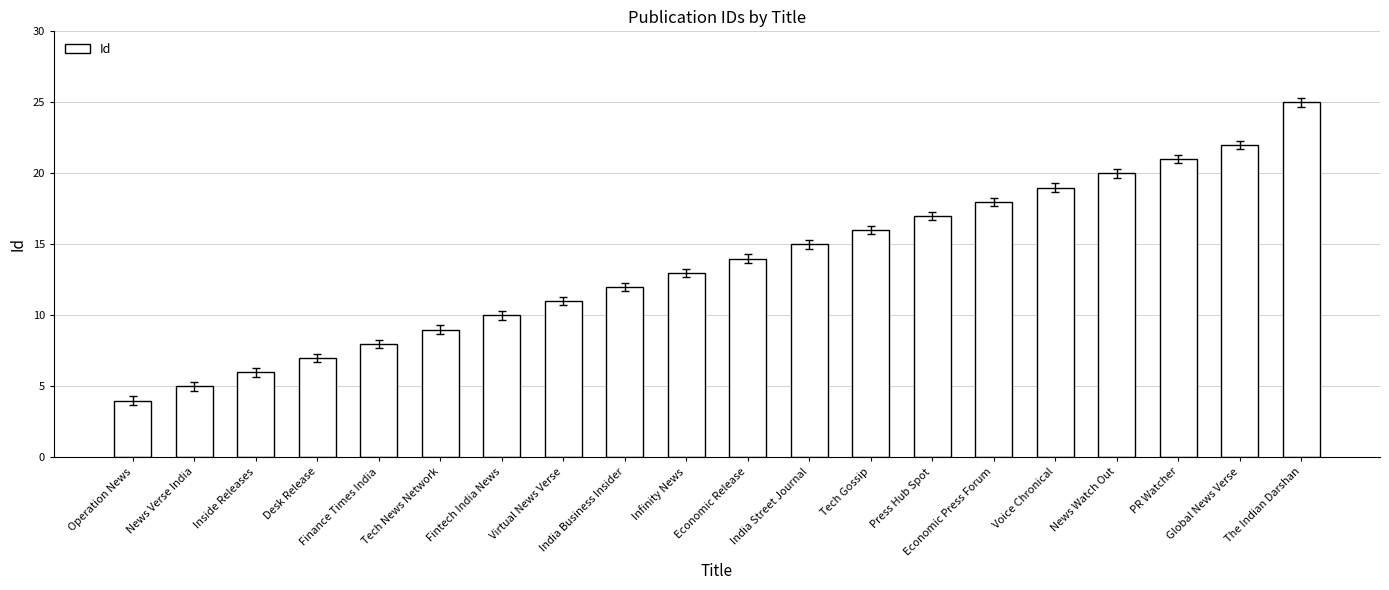

What is the greatest value displayed?

25